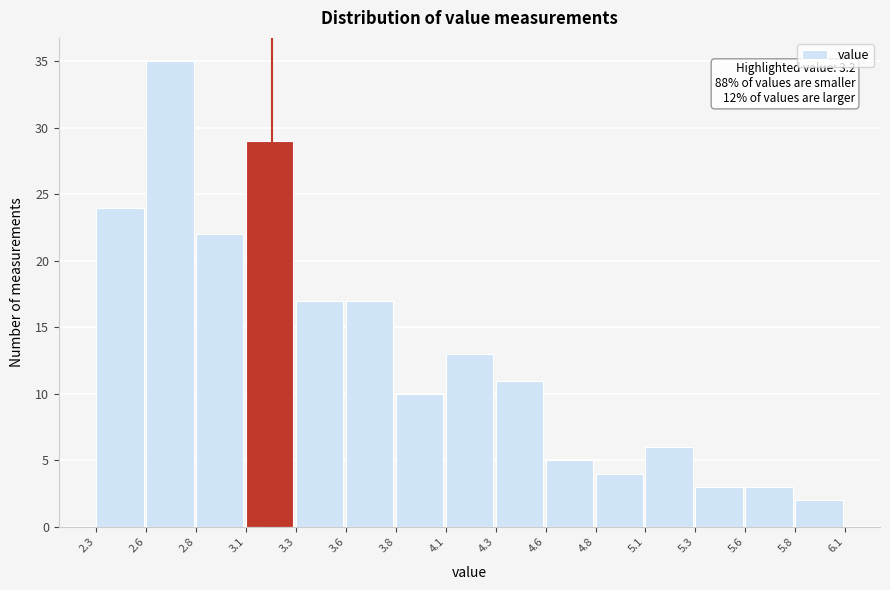

Over which range of the x-axis is the bar tallest?

2.6 to 2.8